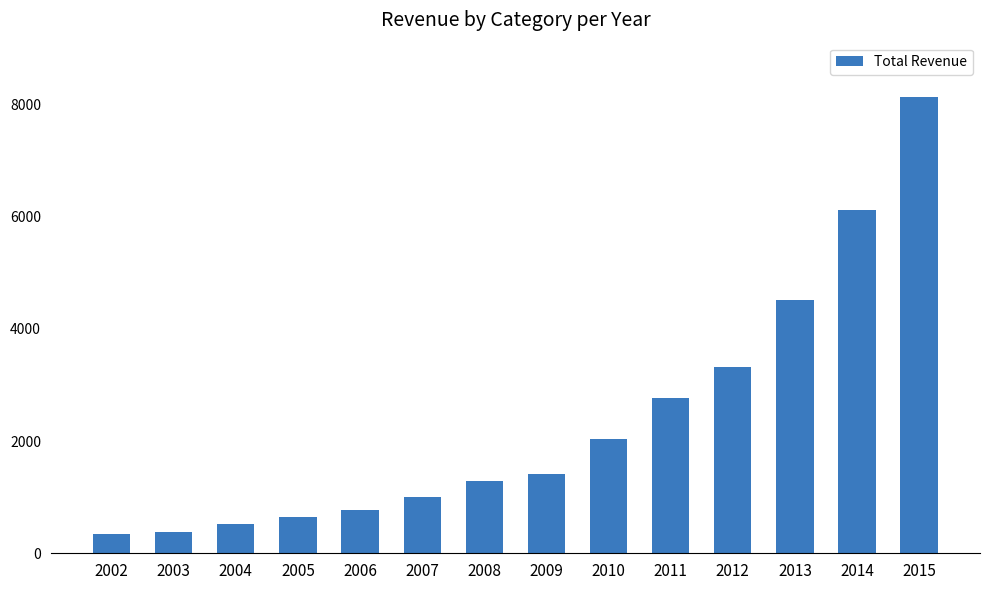

Which label corresponds to the largest value in the chart?

2015